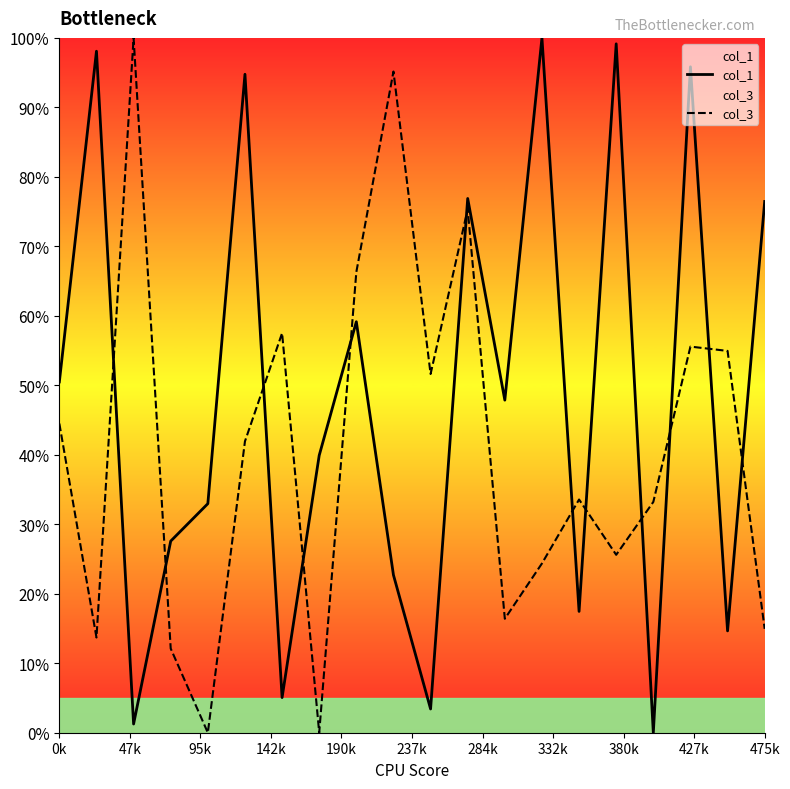

What is the value of the col_3 point at the 10th from the left?

1.0